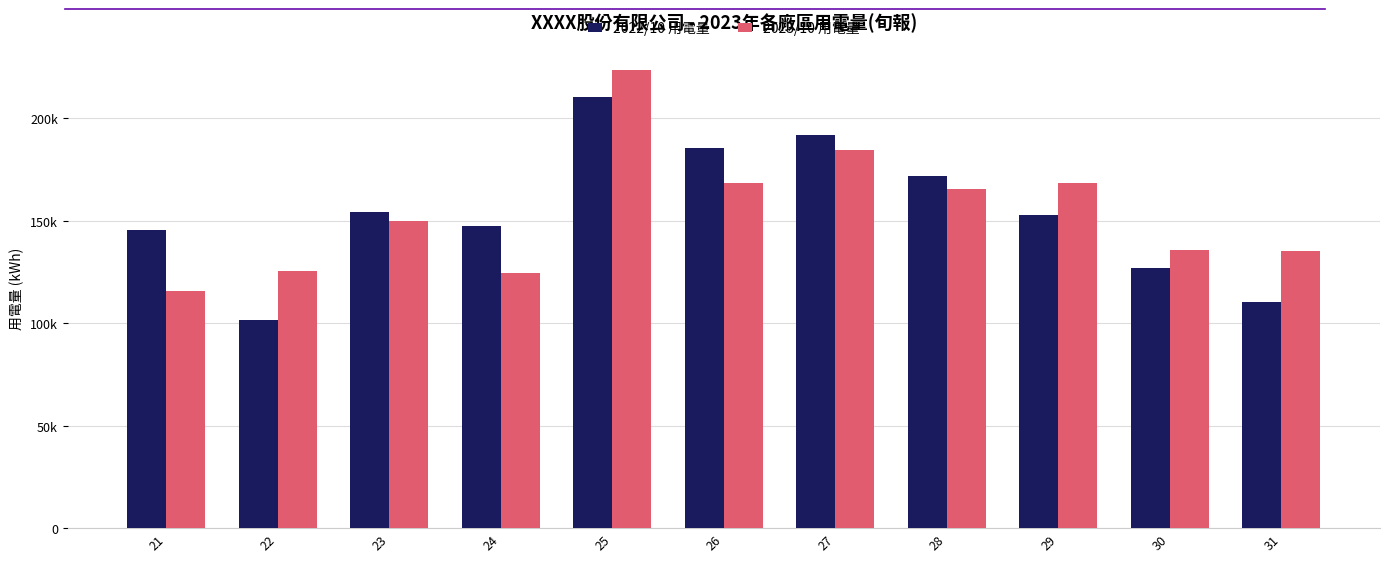

What are all the series names shown in the legend?

2022/10 用電量, 2023/10 用電量